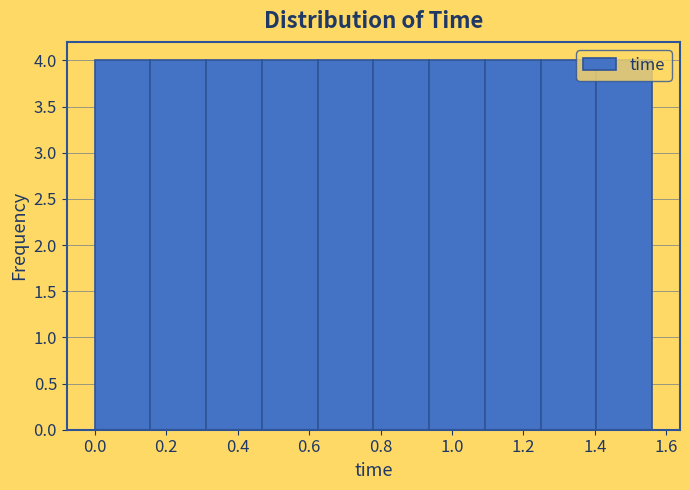

Reading left to right, transcribe this chart: for each bar, give the range it covers on the x-axis and its height. Neither the bar edges nor the heights are printed on the chart, so give them approximately, as read against the axes.

0.000 to 0.156: 4
0.156 to 0.312: 4
0.312 to 0.468: 4
0.468 to 0.624: 4
0.624 to 0.780: 4
0.780 to 0.936: 4
0.936 to 1.092: 4
1.092 to 1.248: 4
1.248 to 1.404: 4
1.404 to 1.560: 4